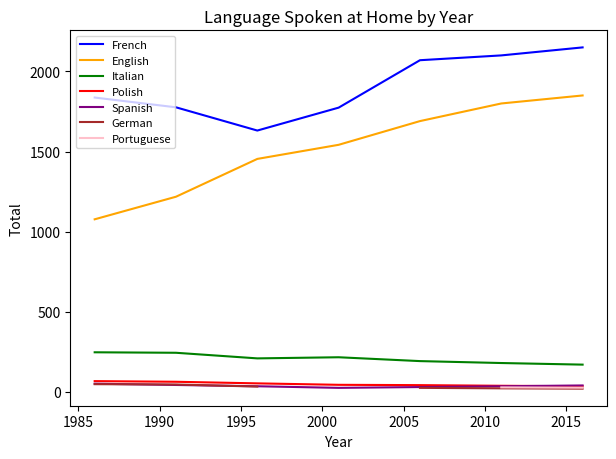

Is it true that Spanish equals 14 at 2006?

False